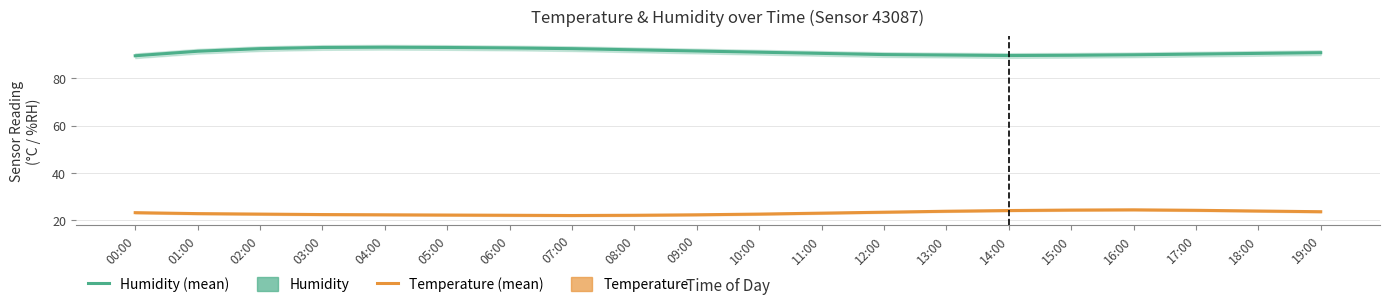

What position from the left is 03:00?

4